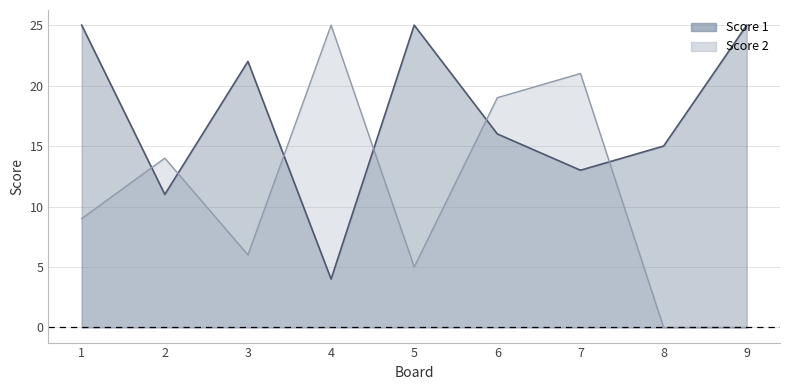

Where is Score 2 nearest to the value 12?

2